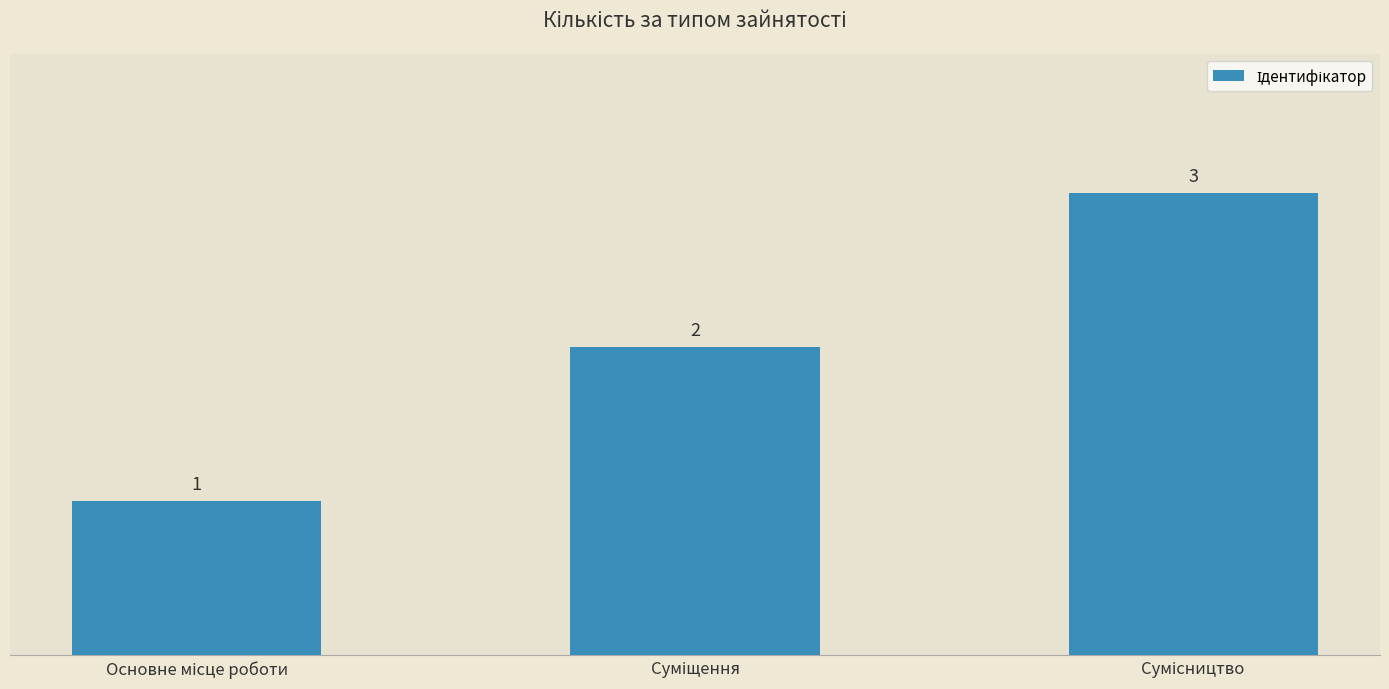

How many values are between 1 and 3?

3